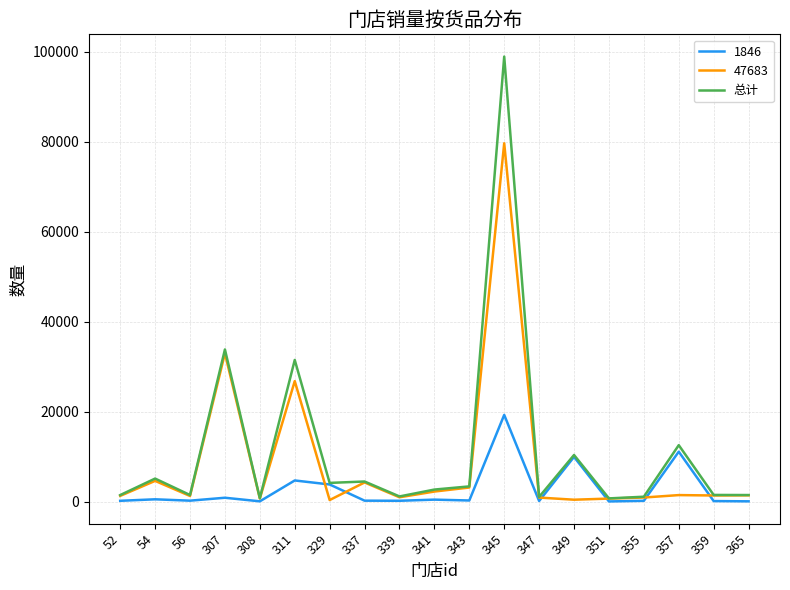

What is the greatest value displayed?

98969.0